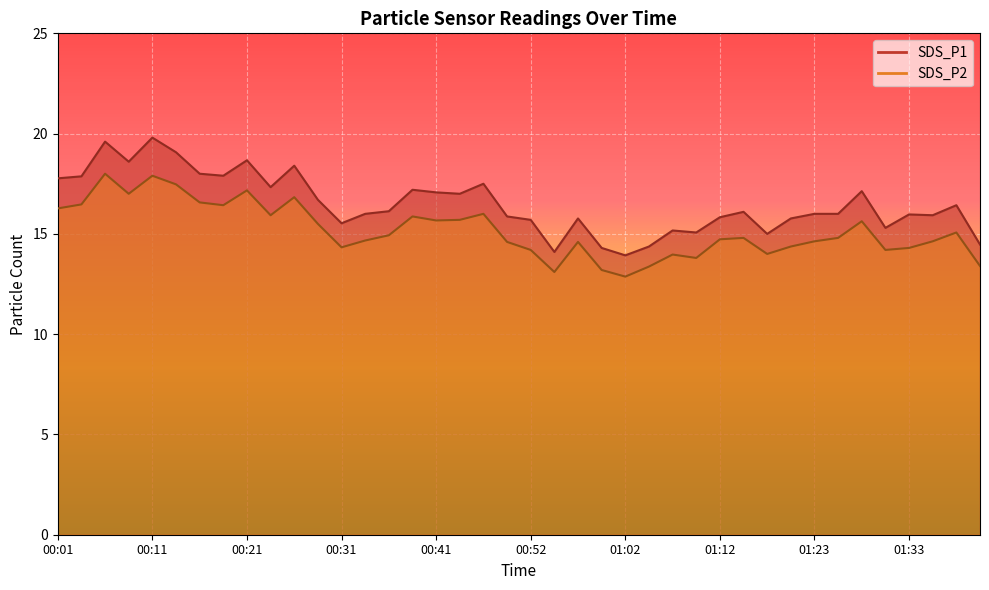

What is the label of the 12th point from the left?

00:29